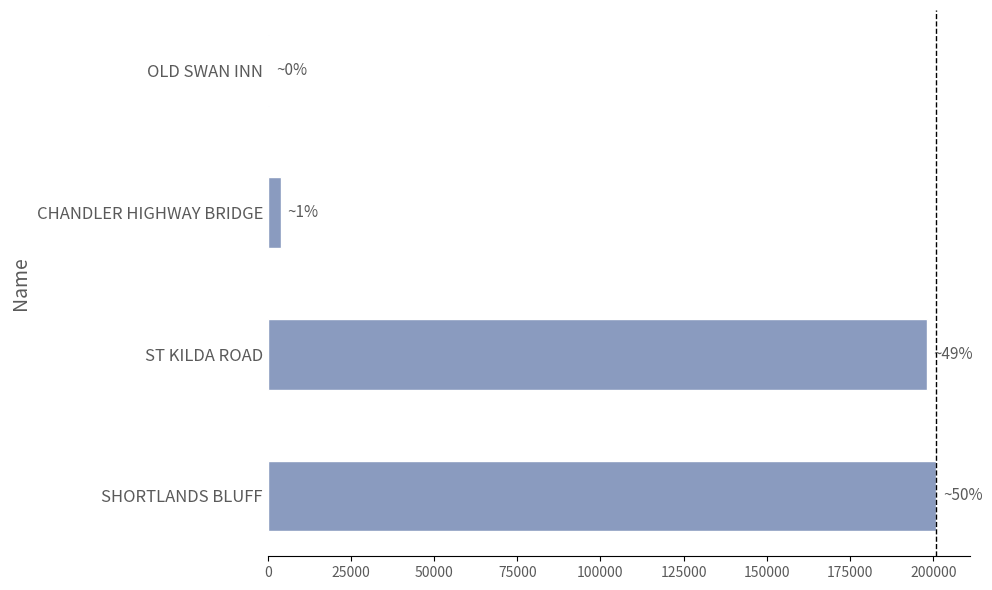

What is the maximum value shown in the chart?

200972